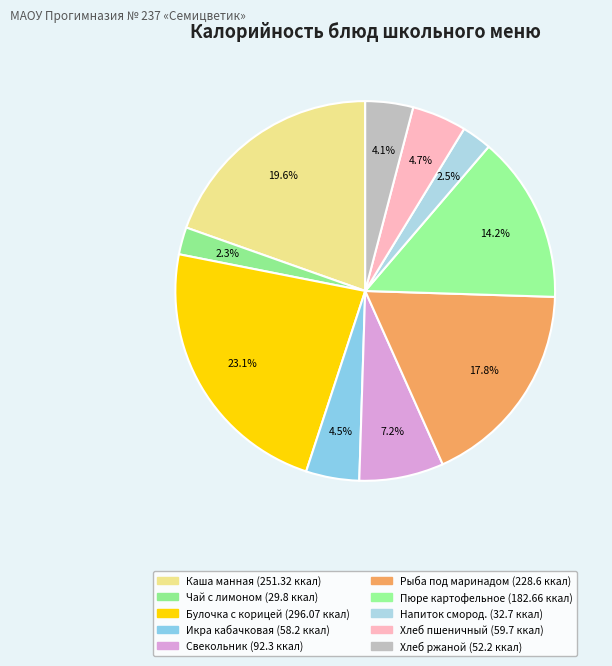

Count the number of slices in the pie.

10